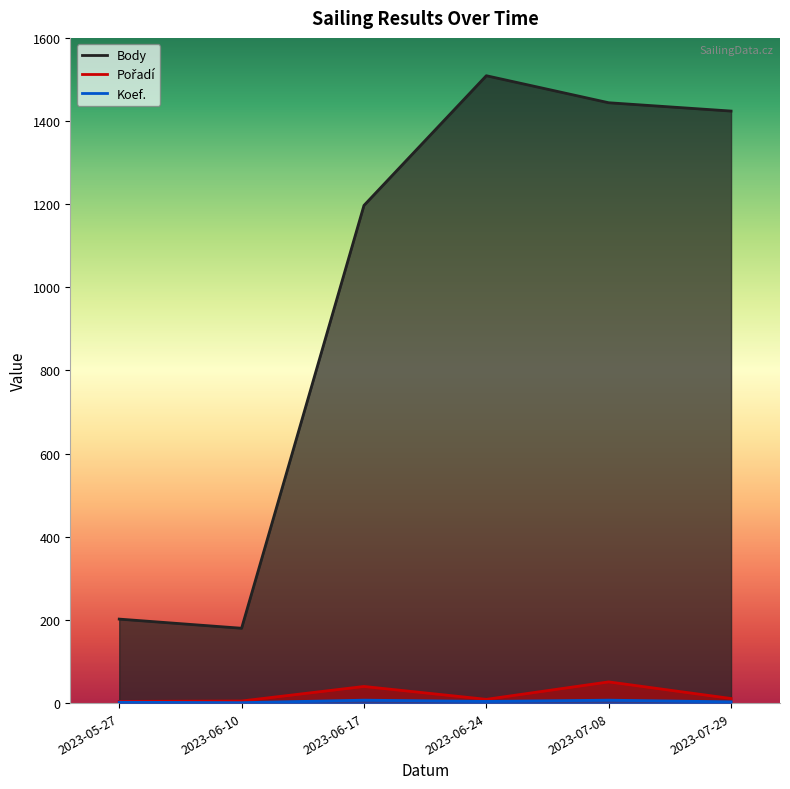

Rank the categories by Koef. value from lowest to highest.

2023-06-10, 2023-05-27, 2023-07-29, 2023-06-24, 2023-06-17, 2023-07-08